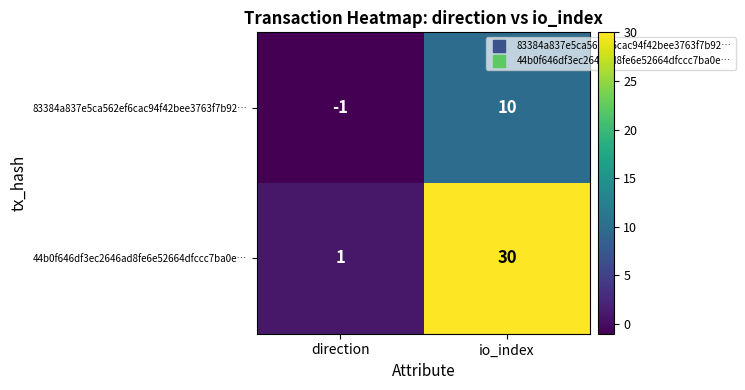

True or false: 83384a837e5ca562ef6cac94f42bee3763f7b92… has a value of -1 at direction.

True